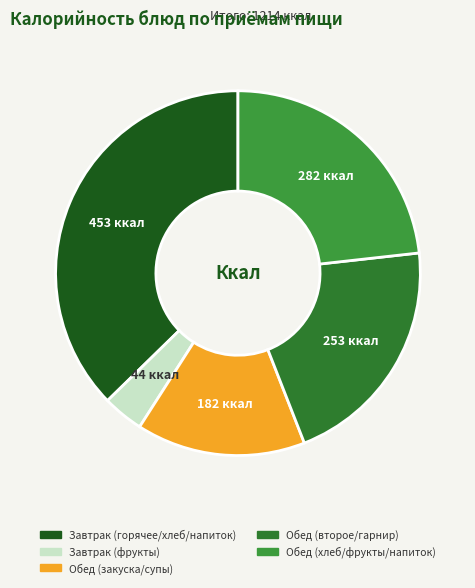

Count the number of slices in the pie.

5